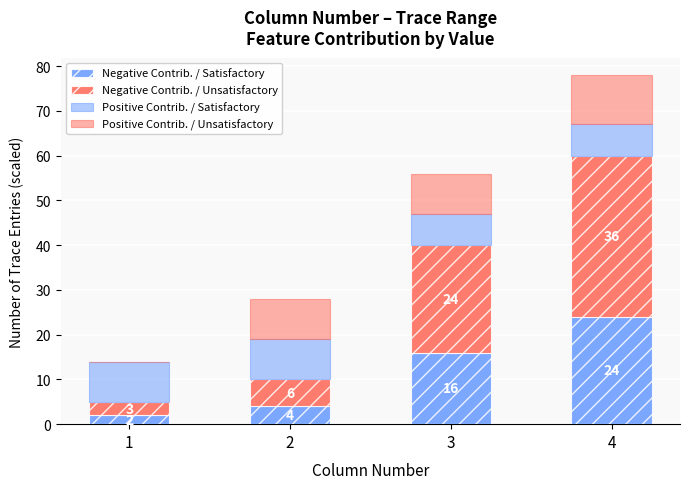

Does the chart contain stacked bars?

Yes